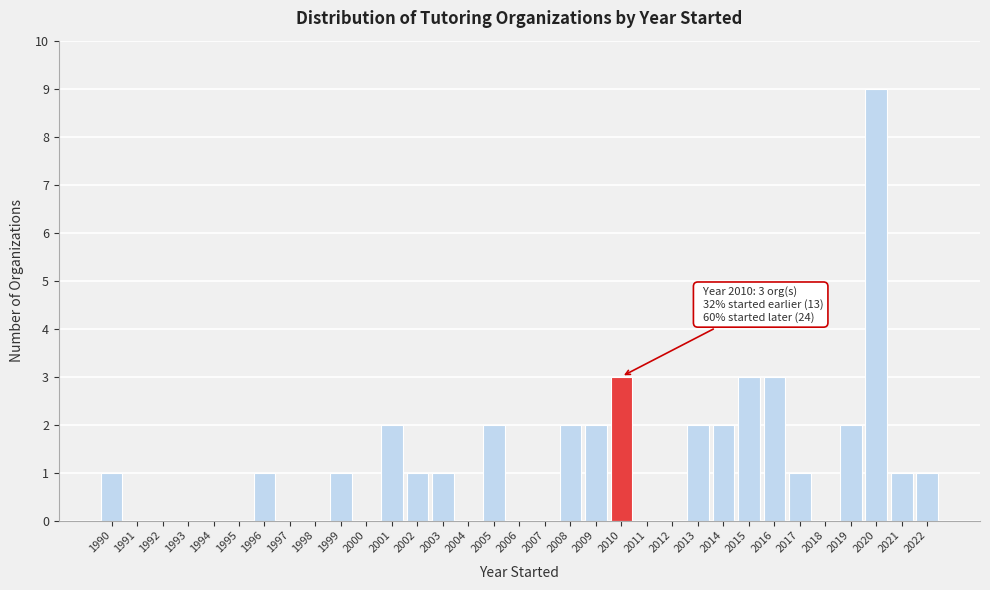

The value at 2003 is 1. True or false?

True